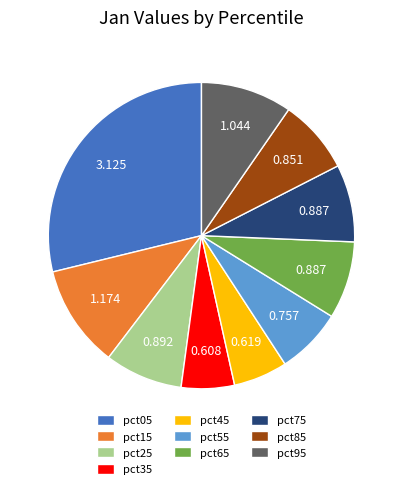

How many segments does this pie chart have?

10